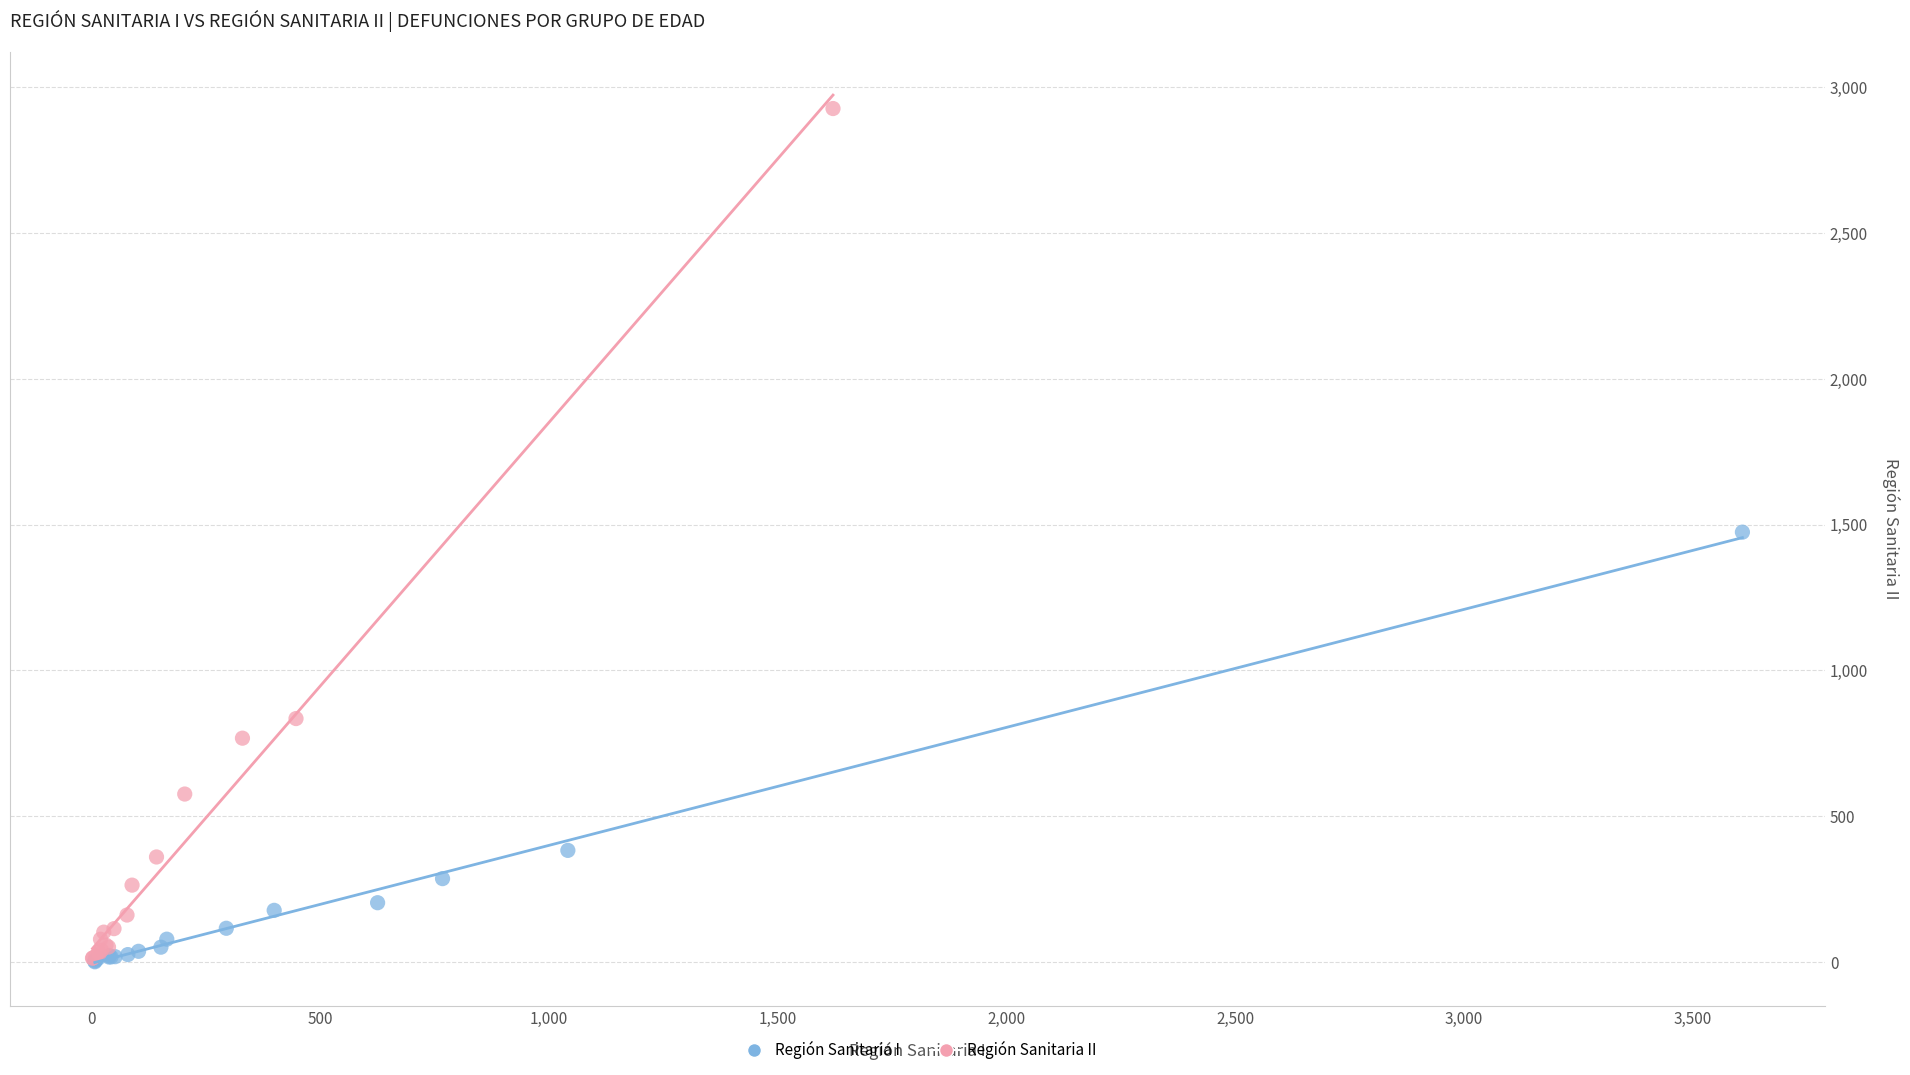

Which series reaches the maximum Y coordinate?

Región Sanitaria II